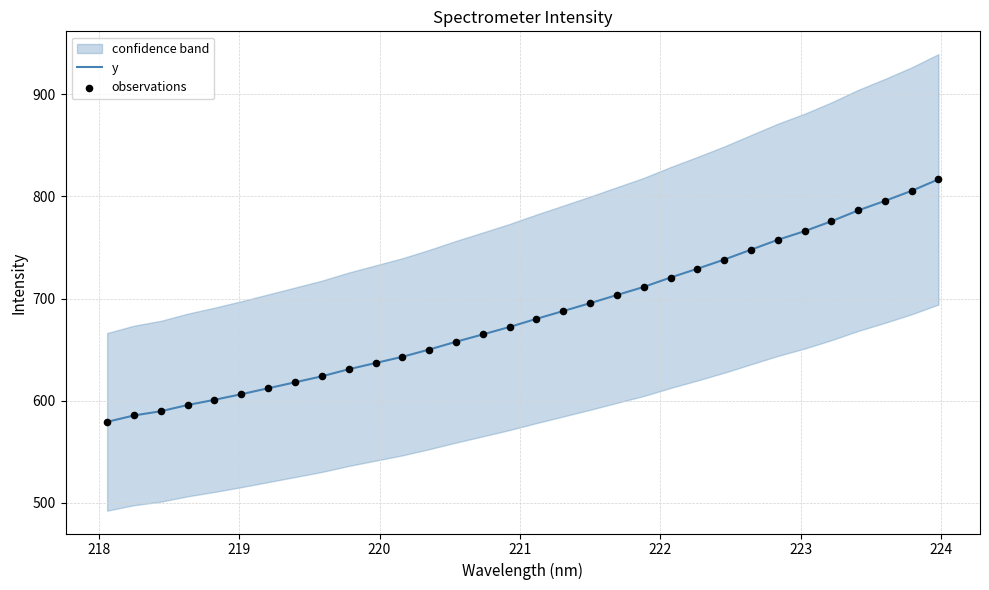

Which series reaches the maximum Y coordinate?

y